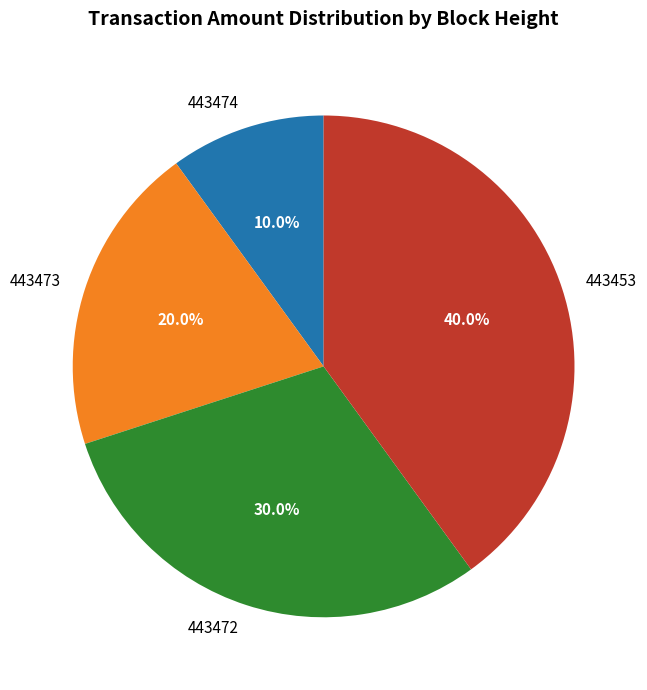

What percentage do 443474 and 443473 together represent?

30.0%